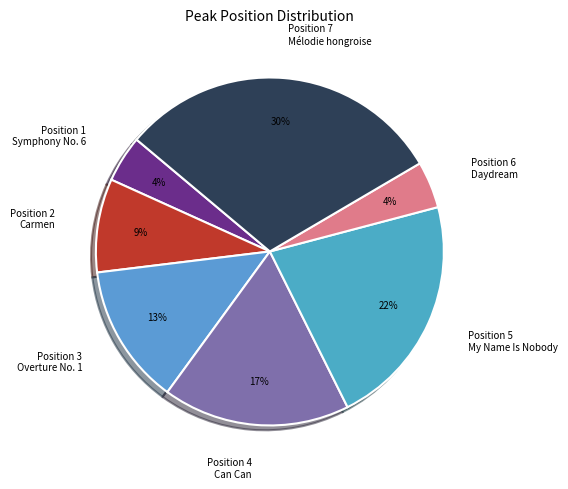

True or false: Position 4 Can Can accounts for 17% of the total.

True